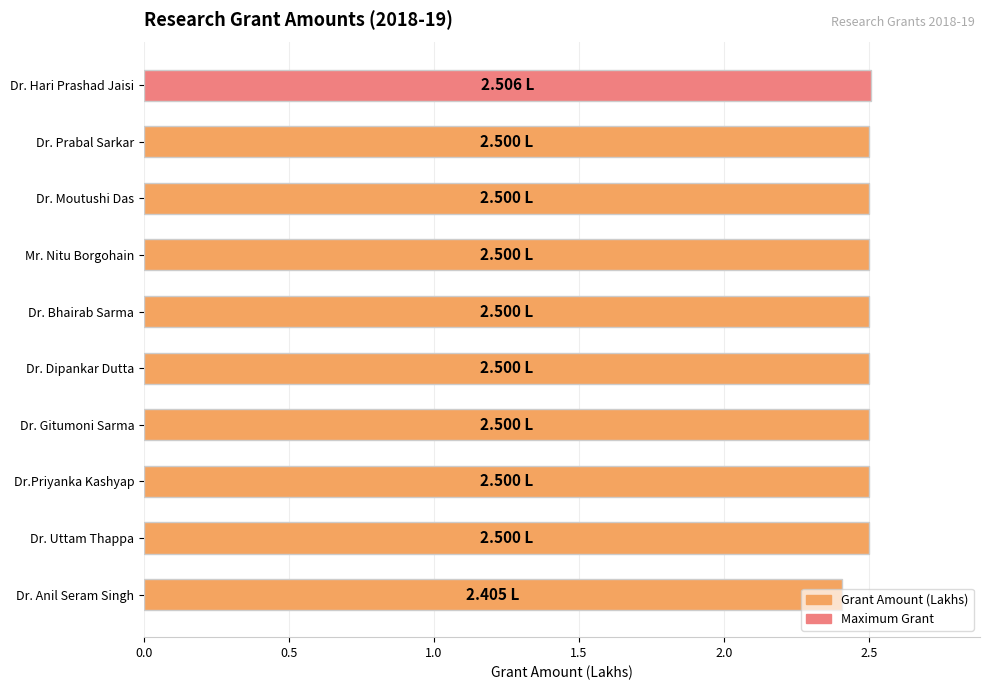

What is the label of the 2nd bar from the top?

Dr. Prabal Sarkar